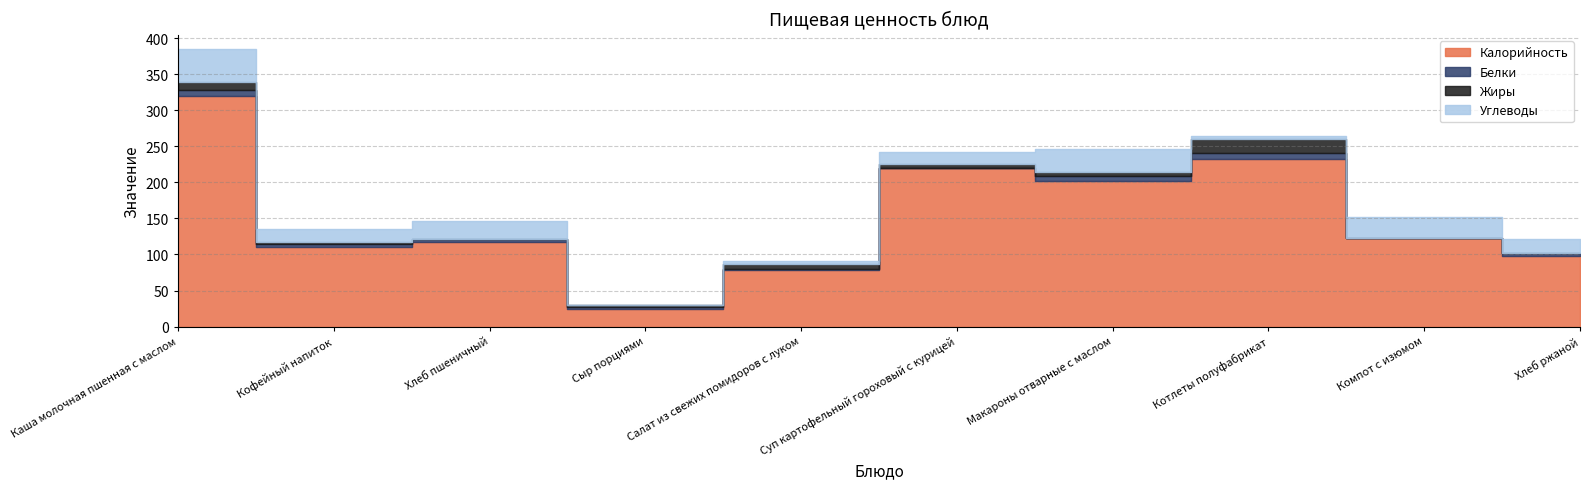

What is the value of the Жиры point at the 5th from the left?

6.2